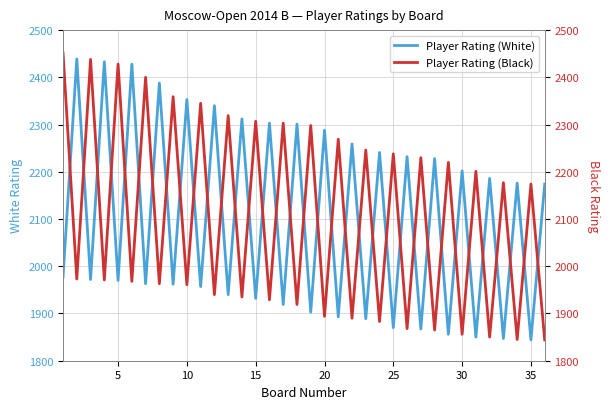

Reading left to right, what are all the values shown in this chart?

Player Rating (White): 1977	2439	1972	2433	1970	2428	1963	2388	1962	2353	1957	2340	1940	2312	1932	2303	1919	2301	1903	2288	1893	2259	1889	2241	1870	2232	1867	2228	1856	2202	1850	2186	1847	2176	1844	2174
Player Rating (Black): 2452	1973	2438	1971	2428	1968	2400	1963	2359	1961	2345	1940	2319	1935	2307	1929	2303	1919	2298	1894	2269	1890	2246	1883	2238	1868	2230	1865	2220	1856	2201	1850	2177	1845	2174	1844